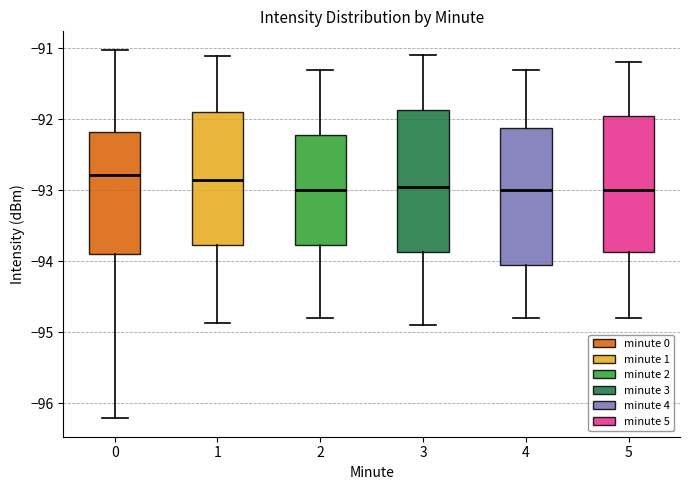

Where is the lower edge of the box at x = 1 on the y-axis? The values are not printed on the chart, so give them approximately, as read against the axis.

-93.8